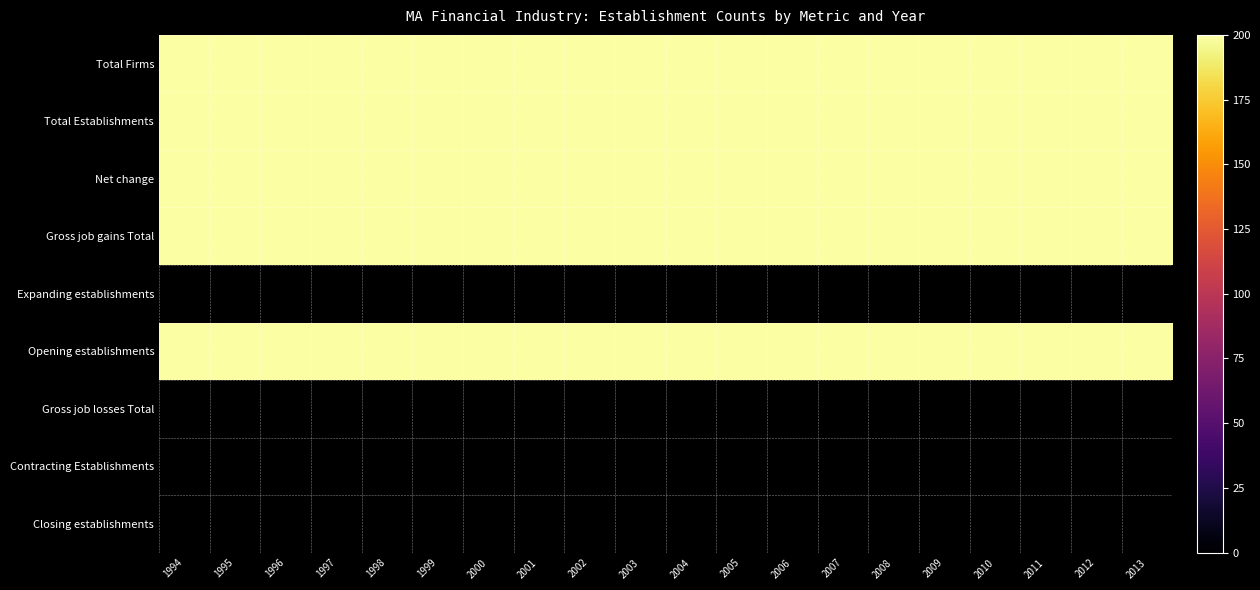

At how many categories does at least one series exceed 68?

20